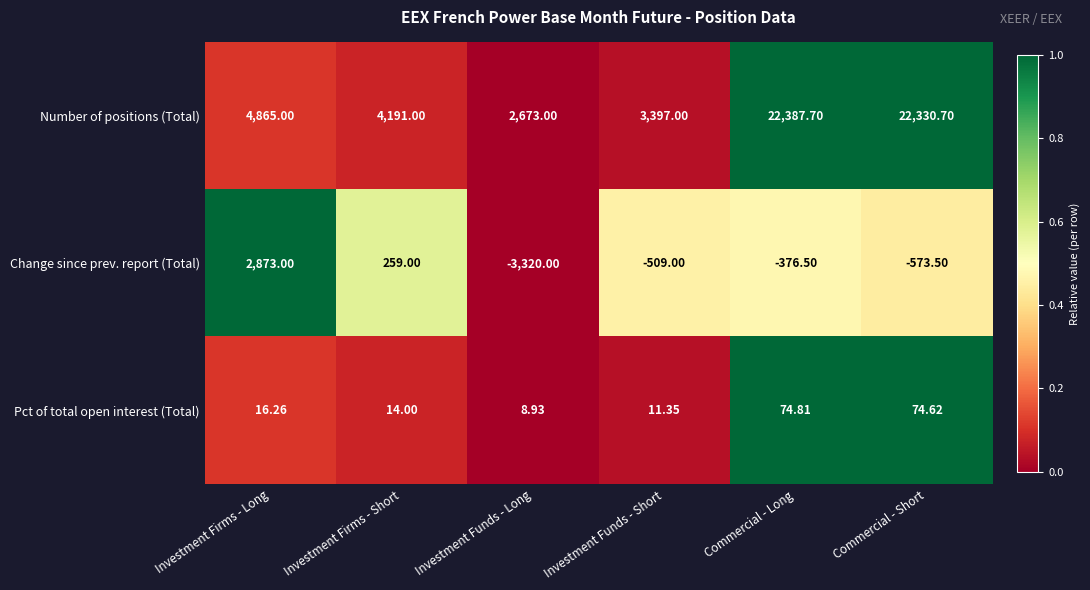

Between Investment Firms - Long and Investment Funds - Long, which series saw the biggest shift?

Change since prev. report (Total)